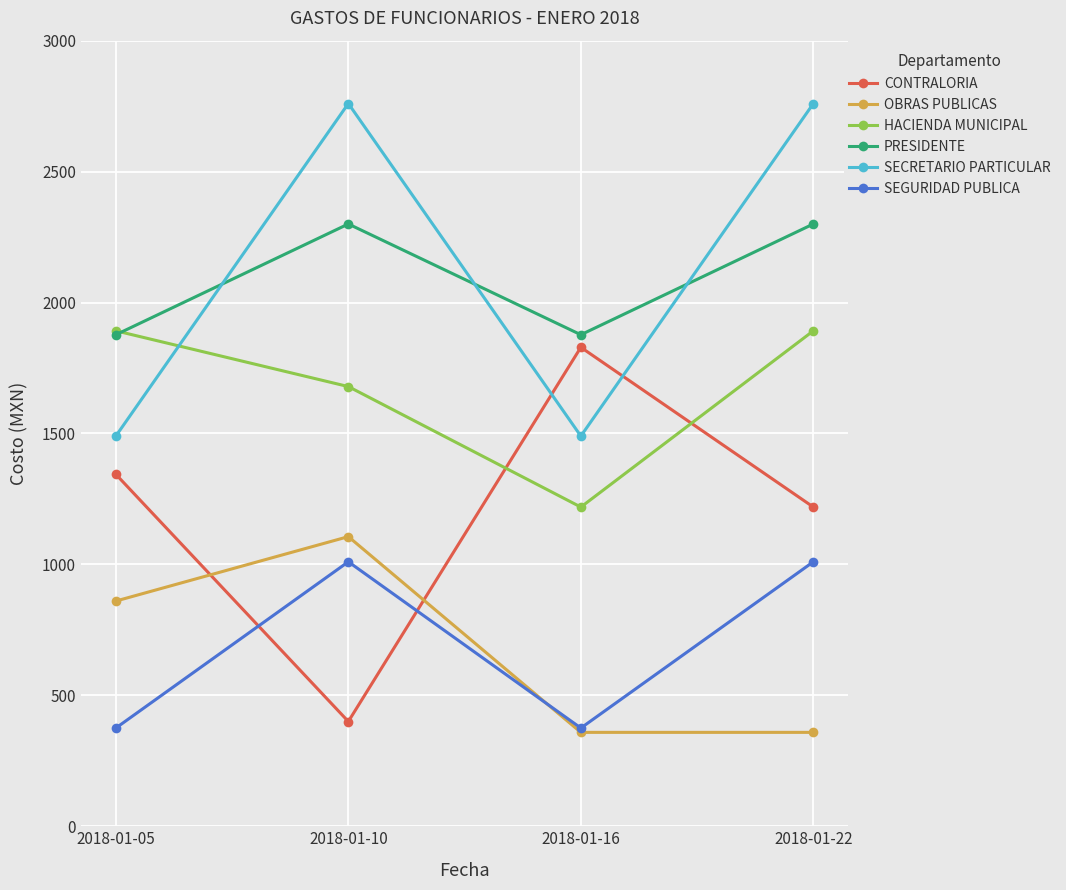

Where is HACIENDA MUNICIPAL nearest to the value 1555?

2018-01-10